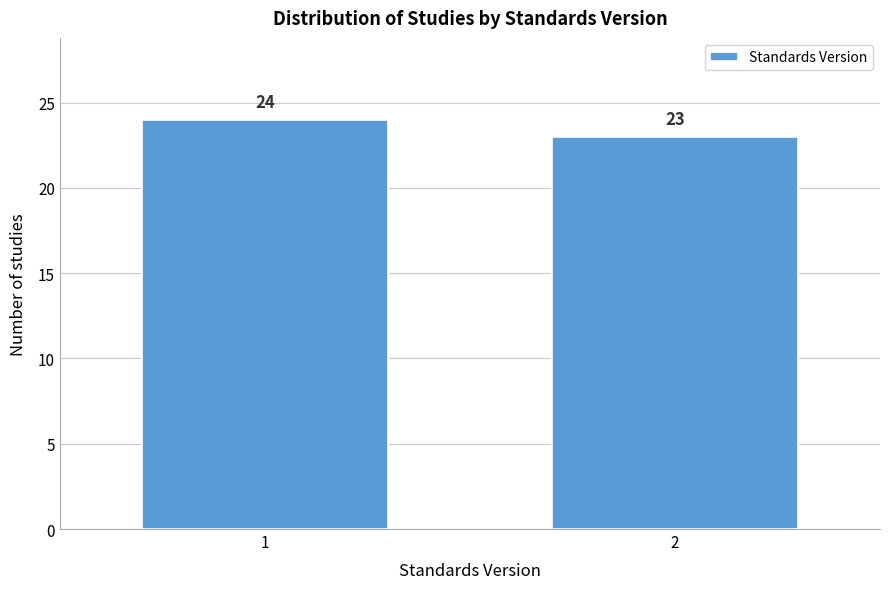

Reading left to right, transcribe all the data shown in this chart.

24	23